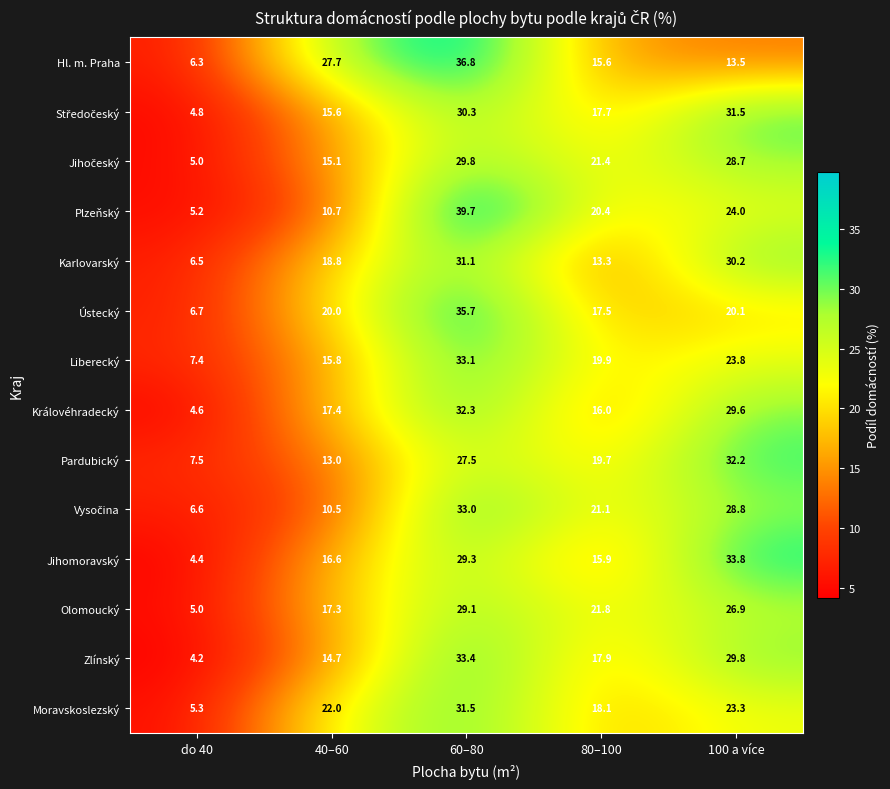

What is the sum of all Plzeňský values?

100.0